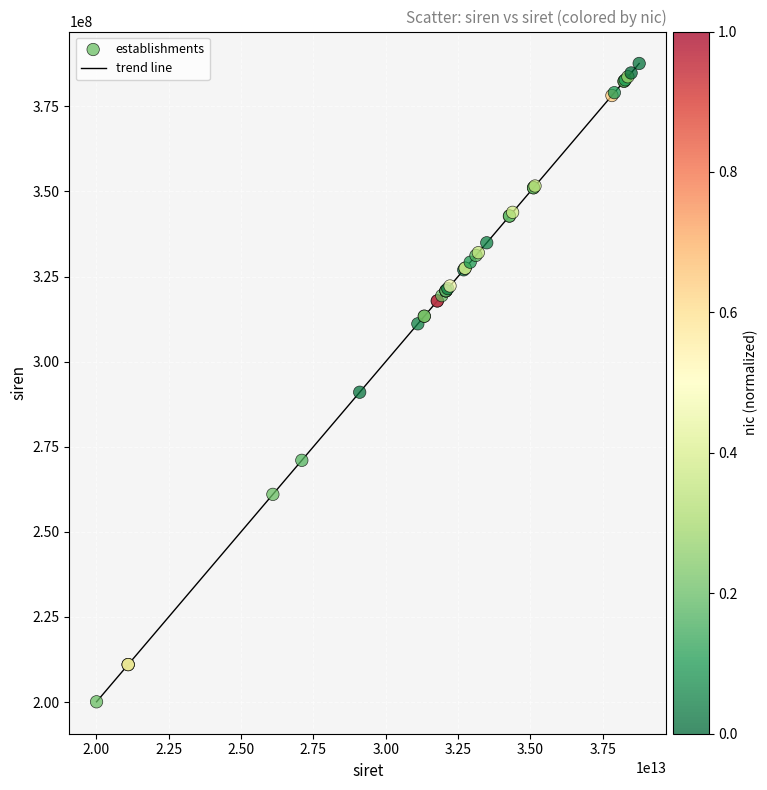

What is the difference between the maximum and minimum values?

187515381